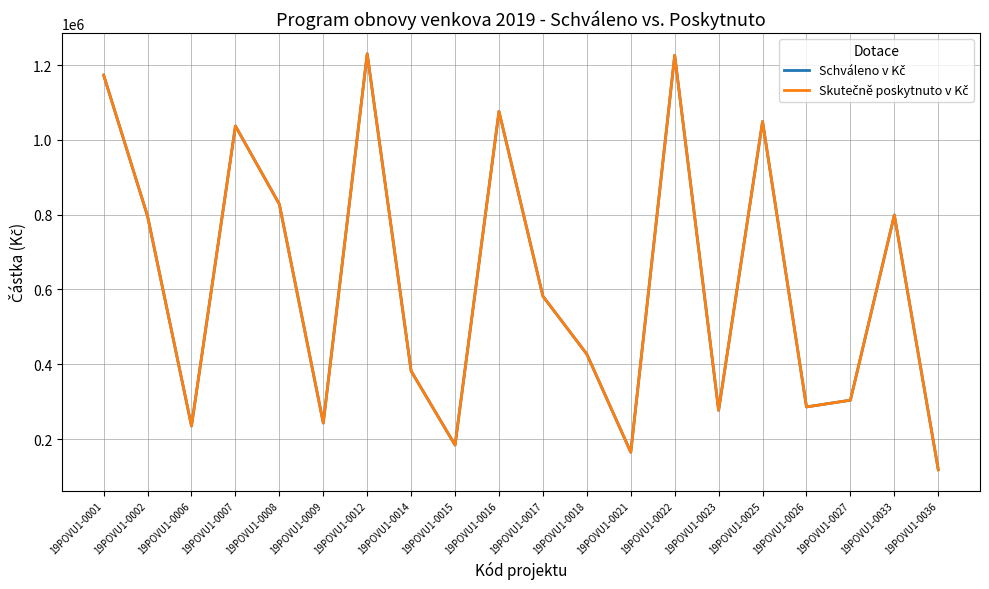

What is the difference between the Skutečně poskytnuto v Kč values at 19POVU1-0033 and 19POVU1-0025?

250000